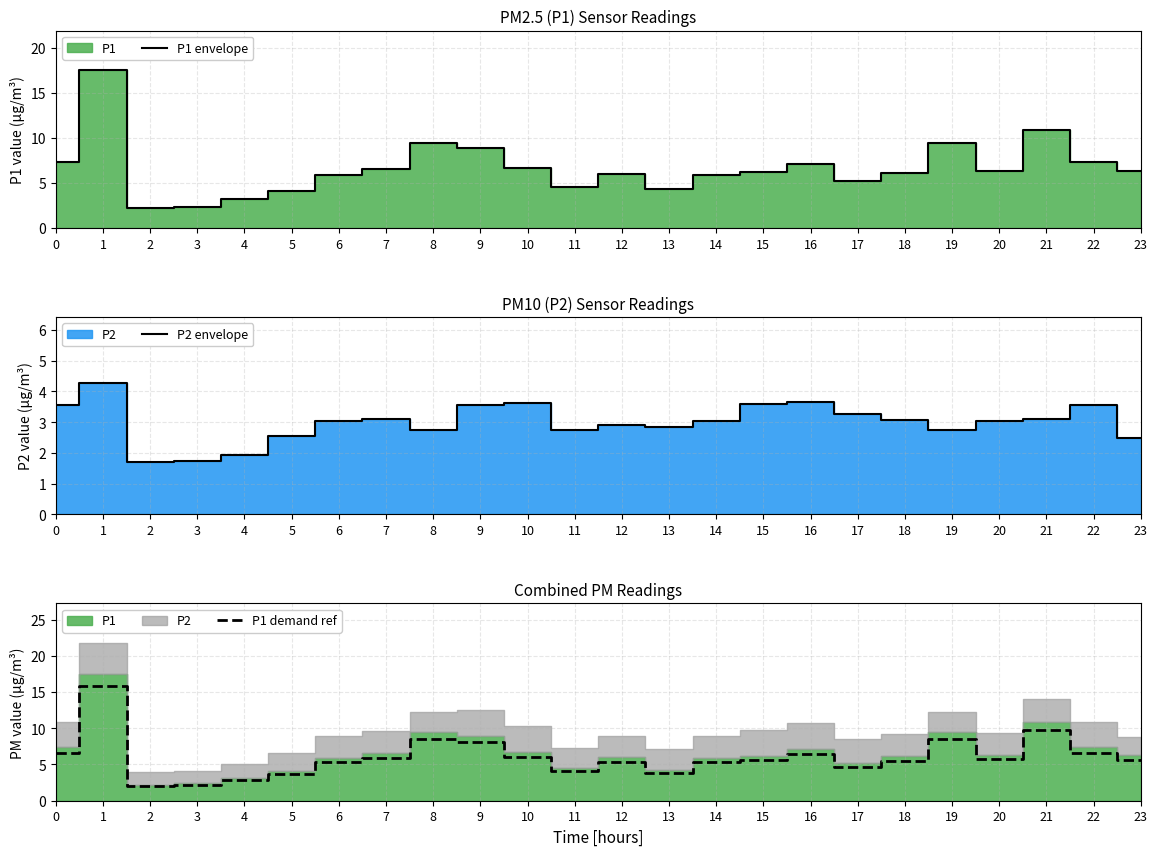

Which category has the lowest value across all series?

2